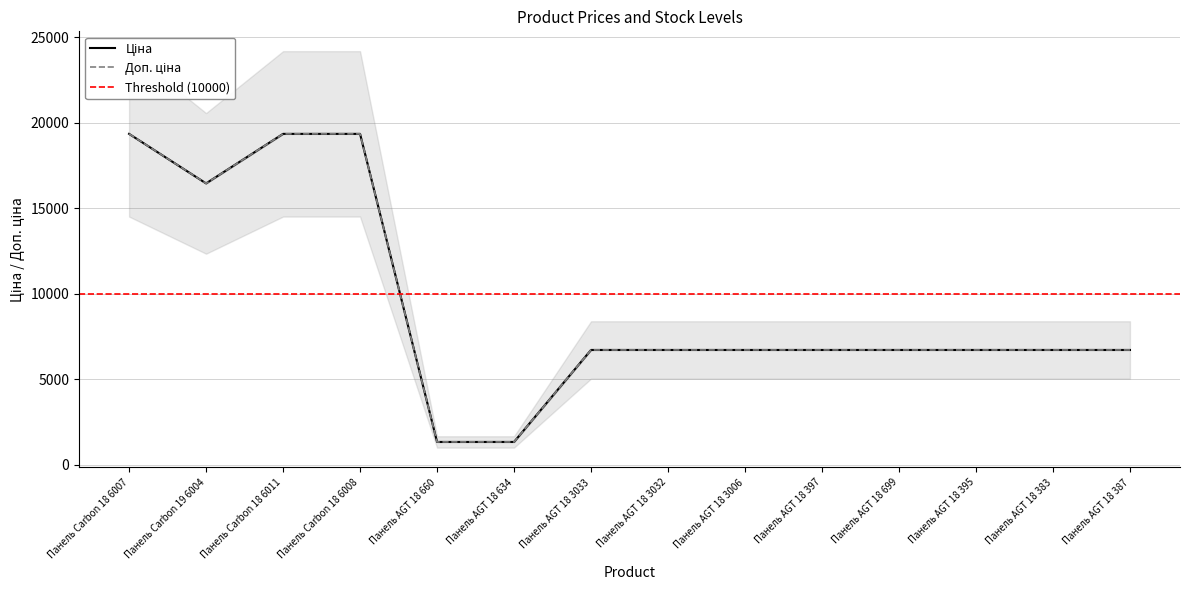

True or false: Ціна and Доп. ціна cross at least once.

False